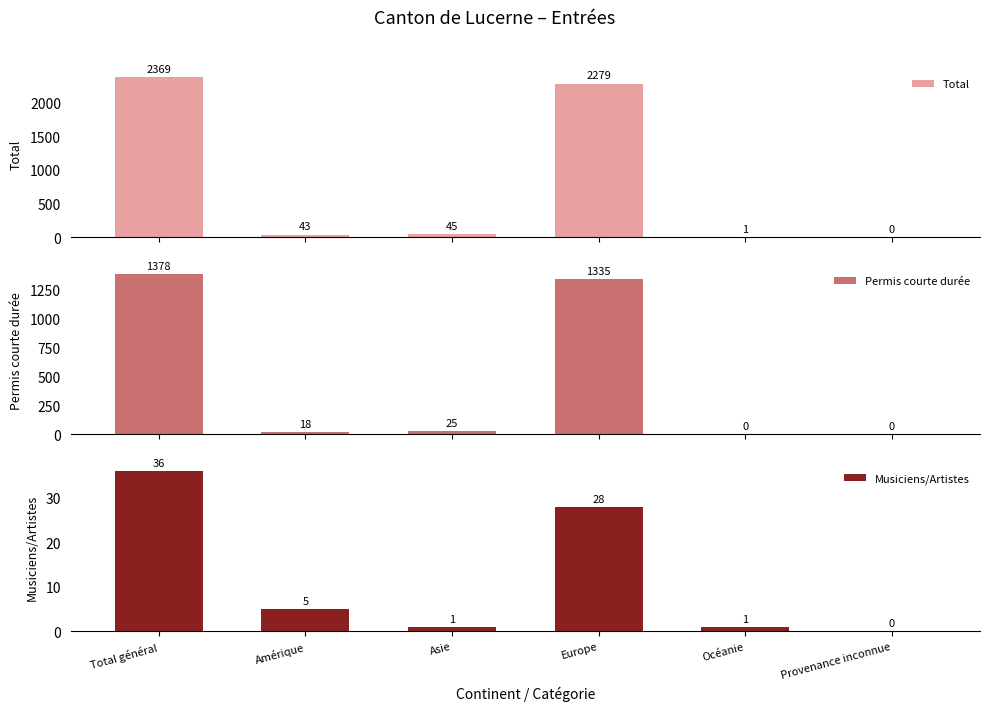

Rank the series by their average value, from lowest to highest.

Musiciens/Artistes, Permis courte durée, Total